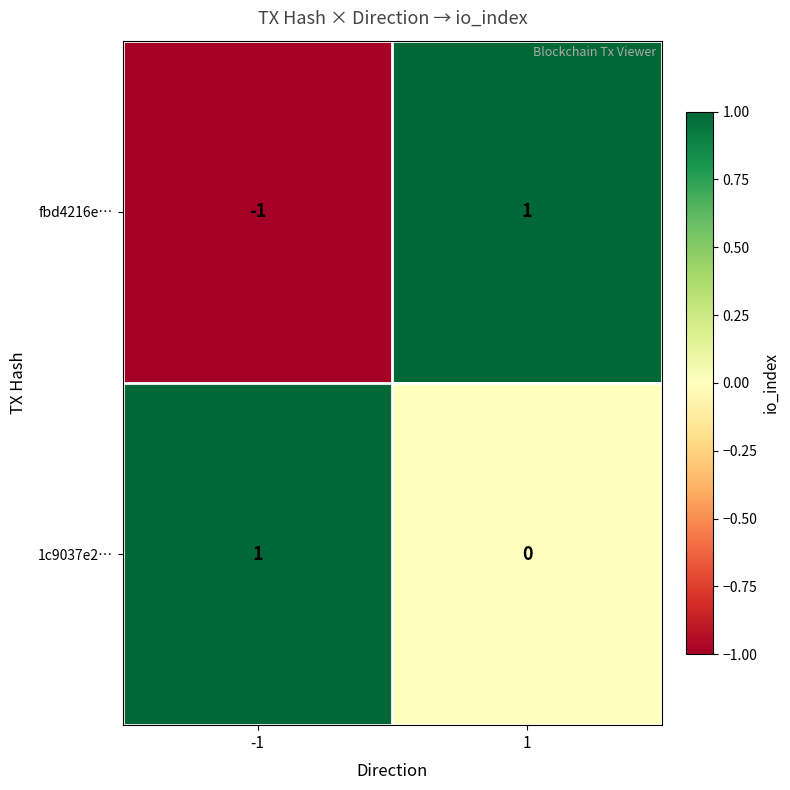

What is the difference between the highest and lowest values at -1?

2